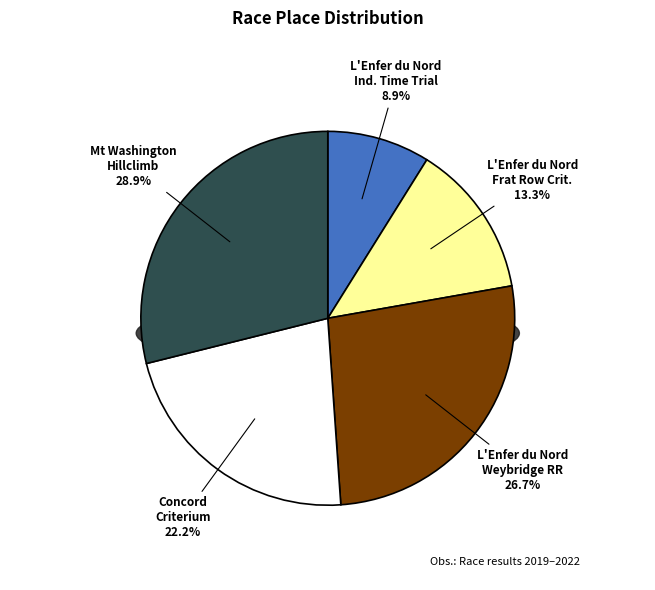

What is the change in value from L'Enfer du Nord Frat Row Criterium to Mt Washington Hillclimb?

+7